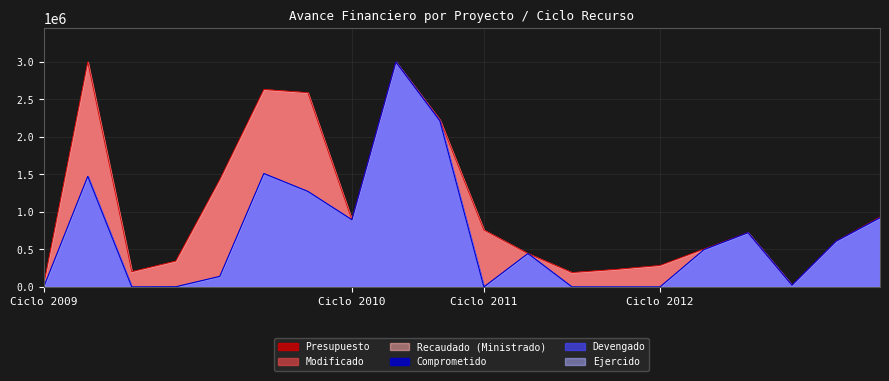

List the series in order of their overall mean, highest first.

Presupuesto, Comprometido